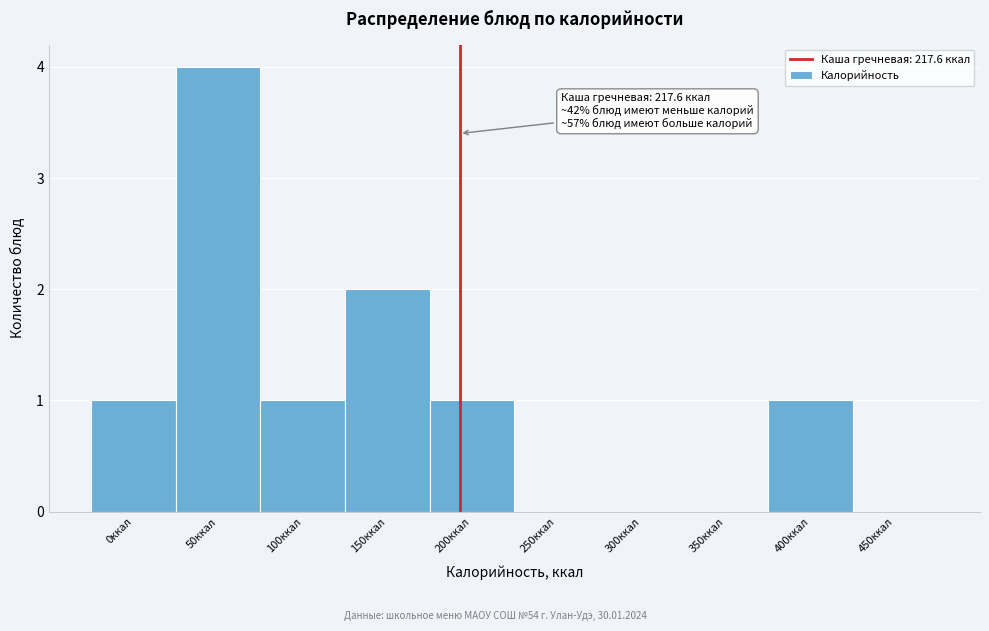

Reading right to left, list all the values displayed in this chart.

450ккал=0	400ккал=1	350ккал=0	300ккал=0	250ккал=0	200ккал=1	150ккал=2	100ккал=1	50ккал=4	0ккал=1